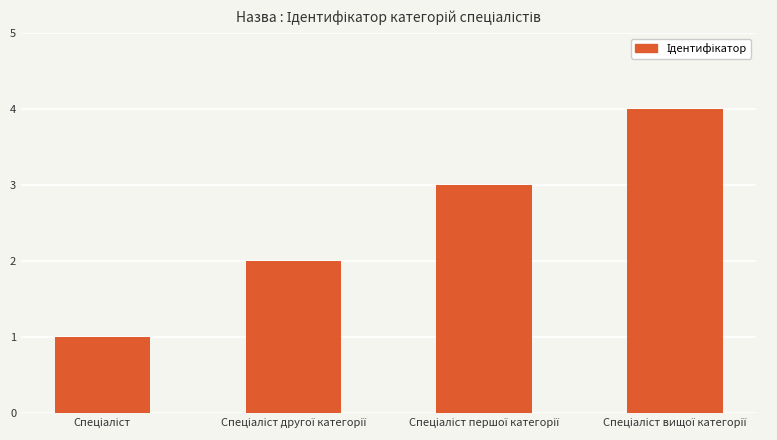

What is the value of the 1st bar from the left?

1